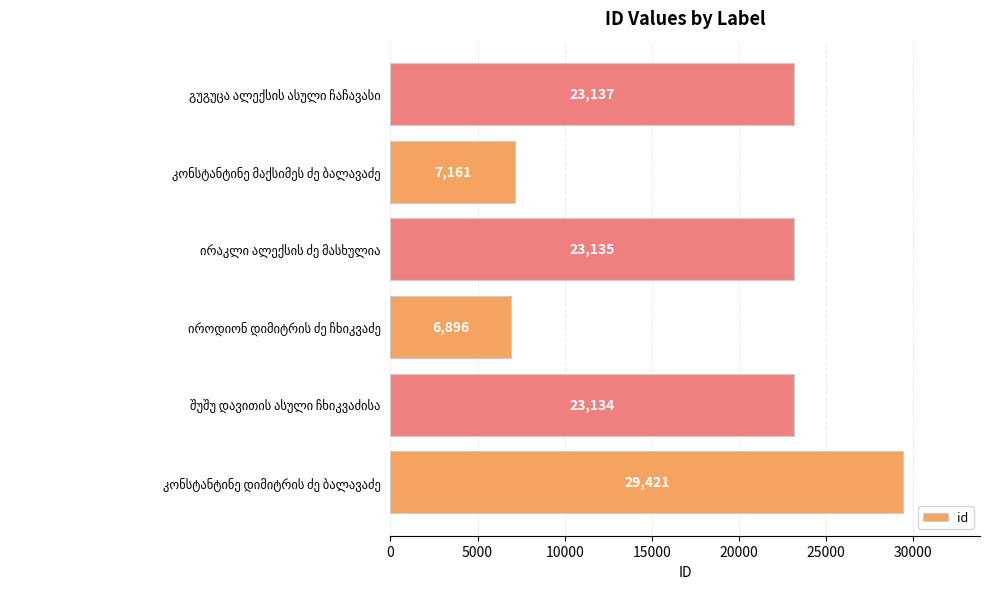

What is the greatest value displayed?

29421